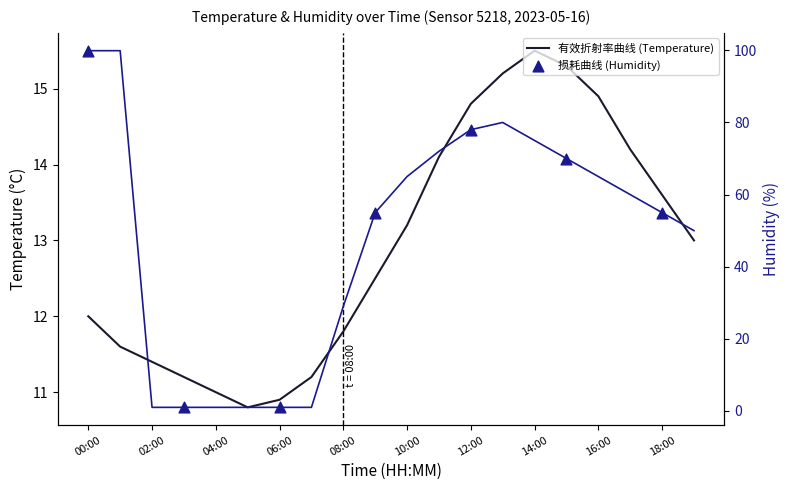

What is the total value across all series at 06:00?

11.9